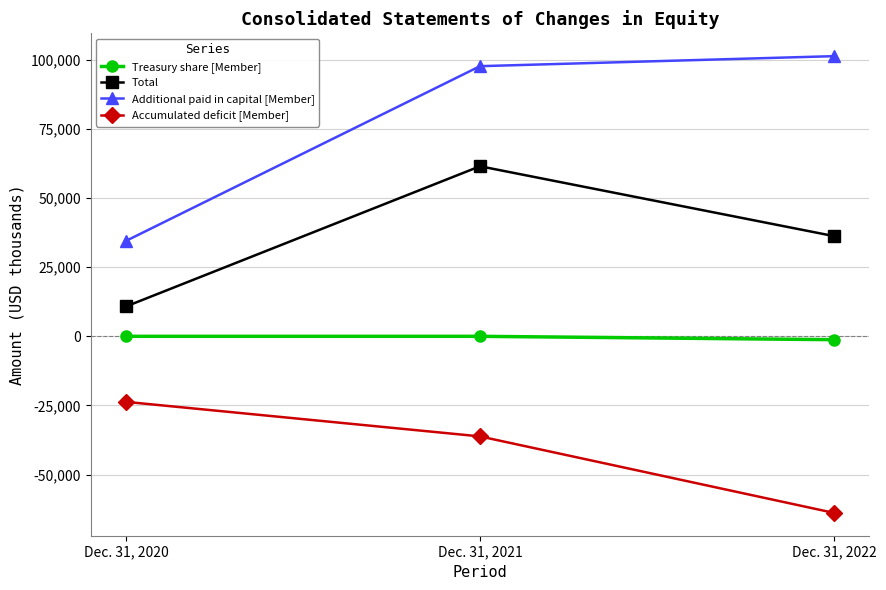

Which series has the widest spread of values?

Additional paid in capital [Member]